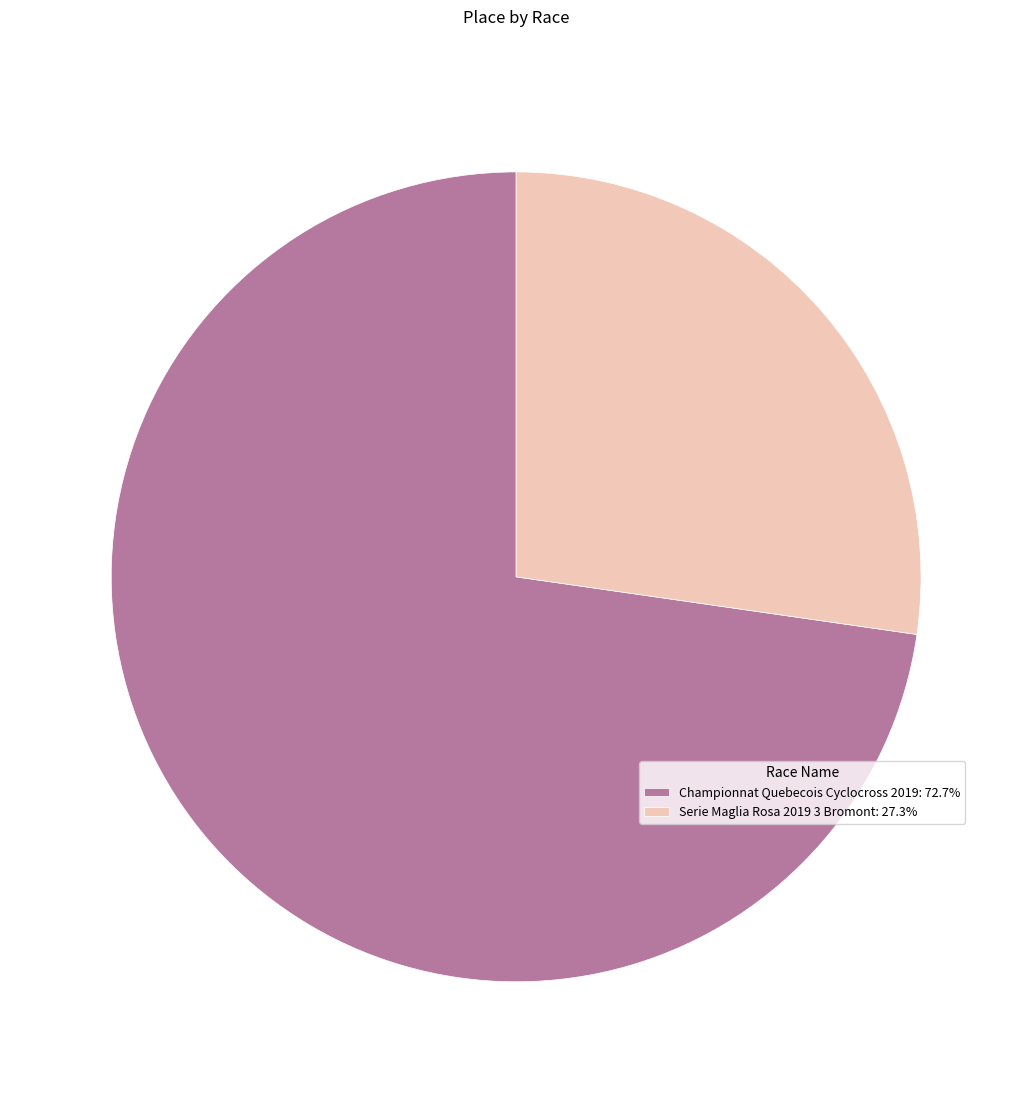

Which category accounts for the majority?

Championnat Quebecois Cyclocross 2019